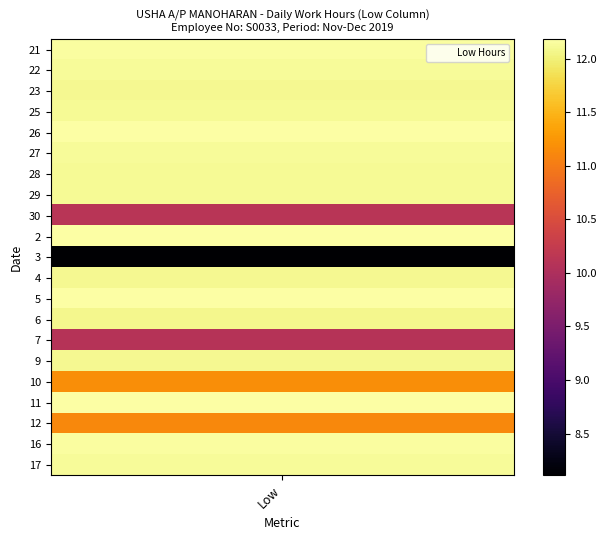

Where is 2 nearest to the value 6?

1